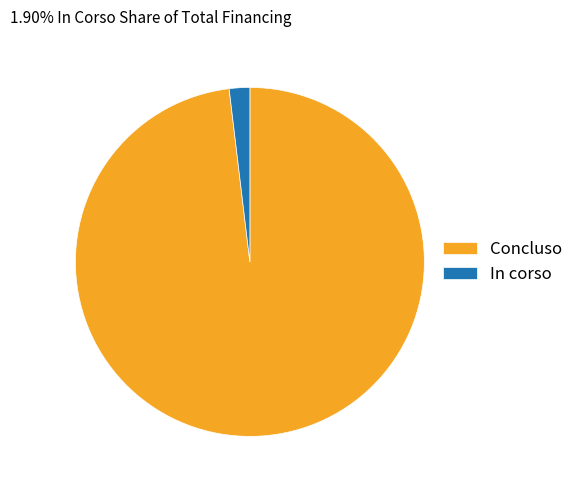

Which category has the biggest portion of the pie?

Concluso